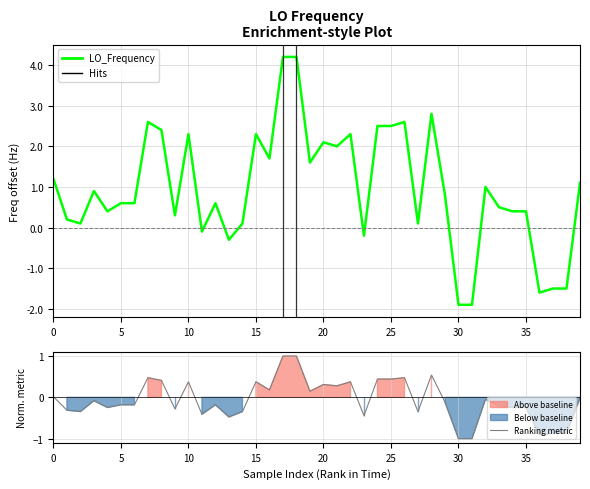

True or false: Ranking metric has more than 0 interior local peaks.

True